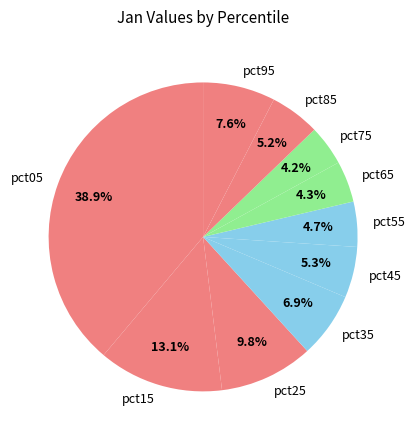

What is the largest slice in the pie chart?

pct05